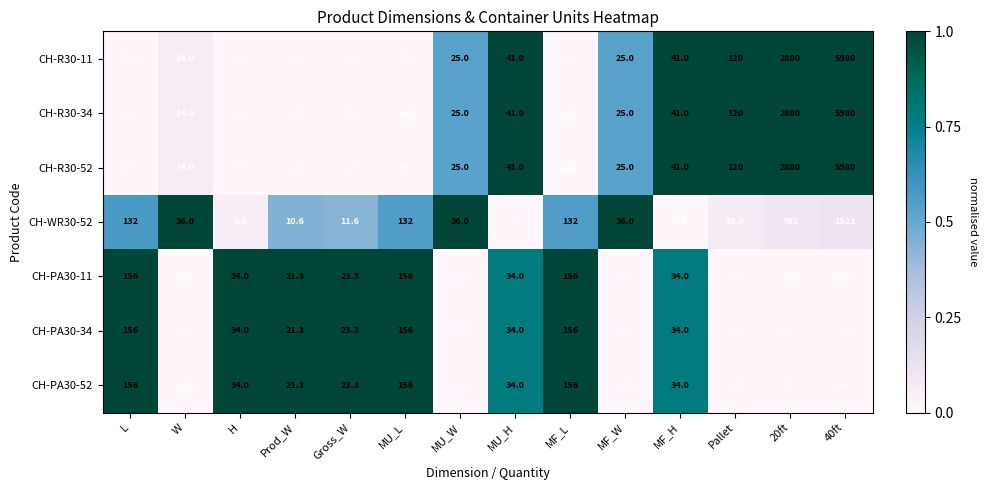

At which label is CH-R30-11 closest to 2991?

20ft